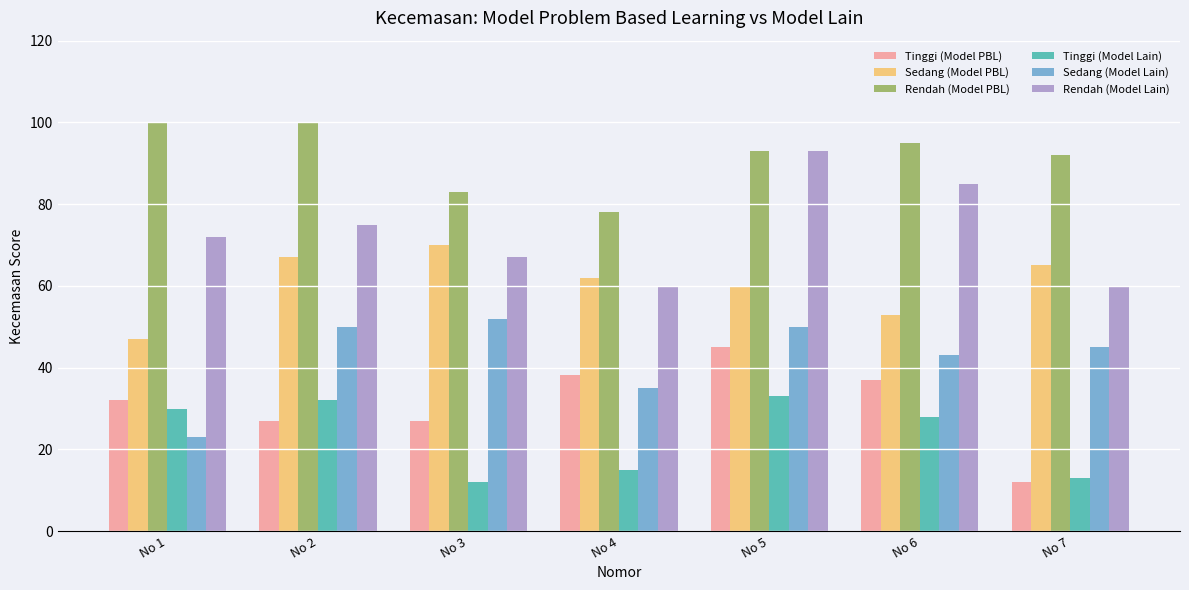

What are all the series names shown in the legend?

Tinggi (Model PBL), Sedang (Model PBL), Rendah (Model PBL), Tinggi (Model Lain), Sedang (Model Lain), Rendah (Model Lain)